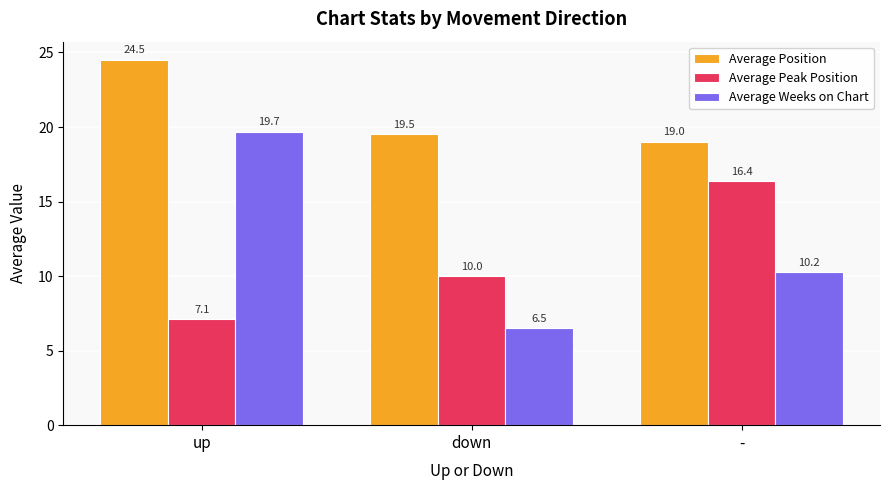

Is it true that Average Weeks on Chart equals 10.2 at -?

True